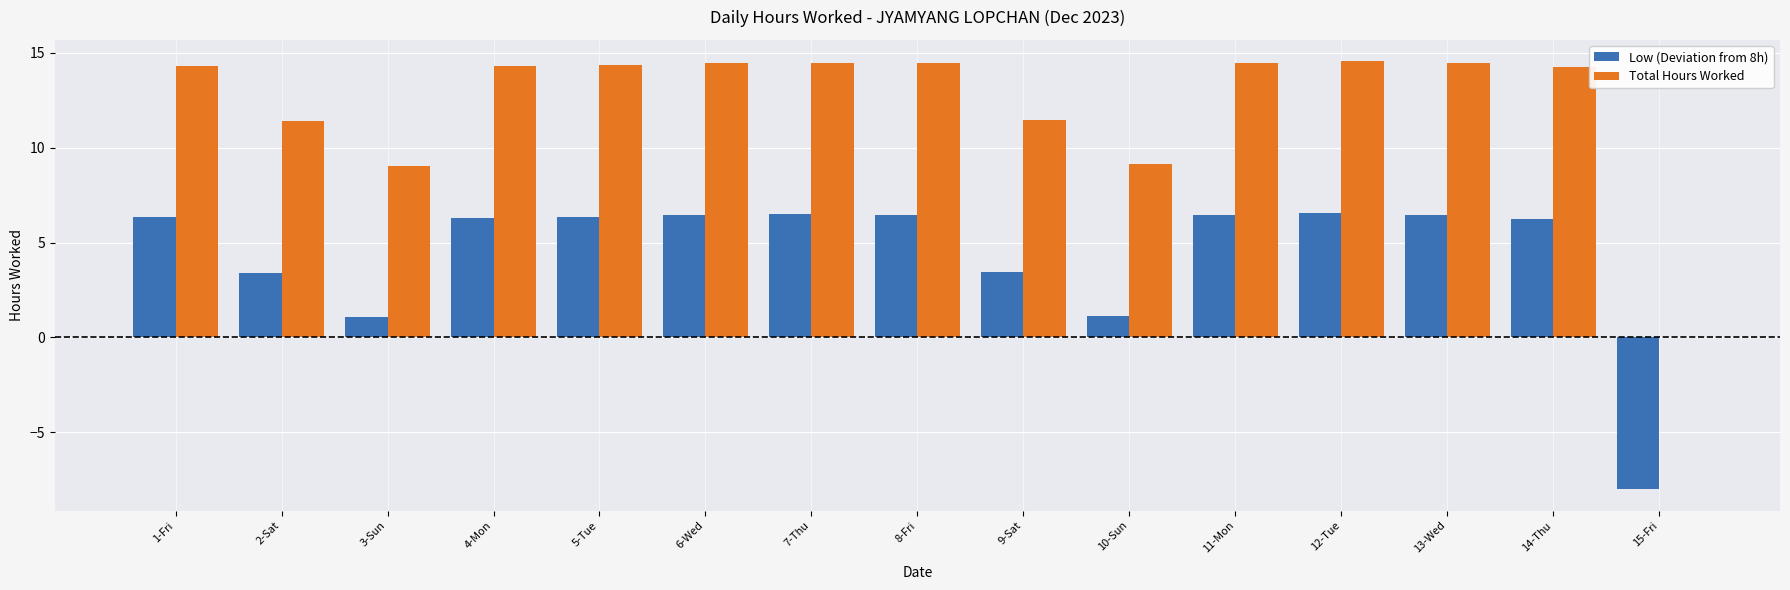

What is the greatest value displayed?

14.6